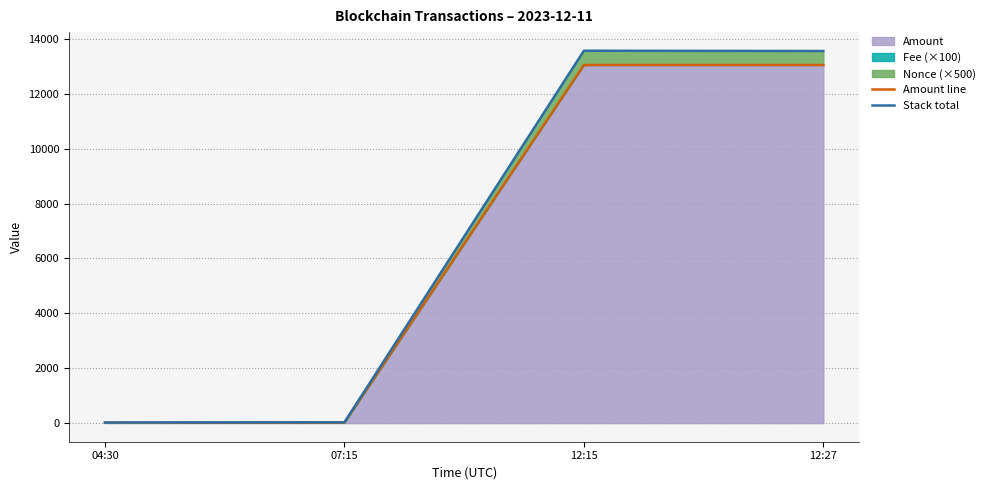

Where is the first local maximum for Amount line?

12:15